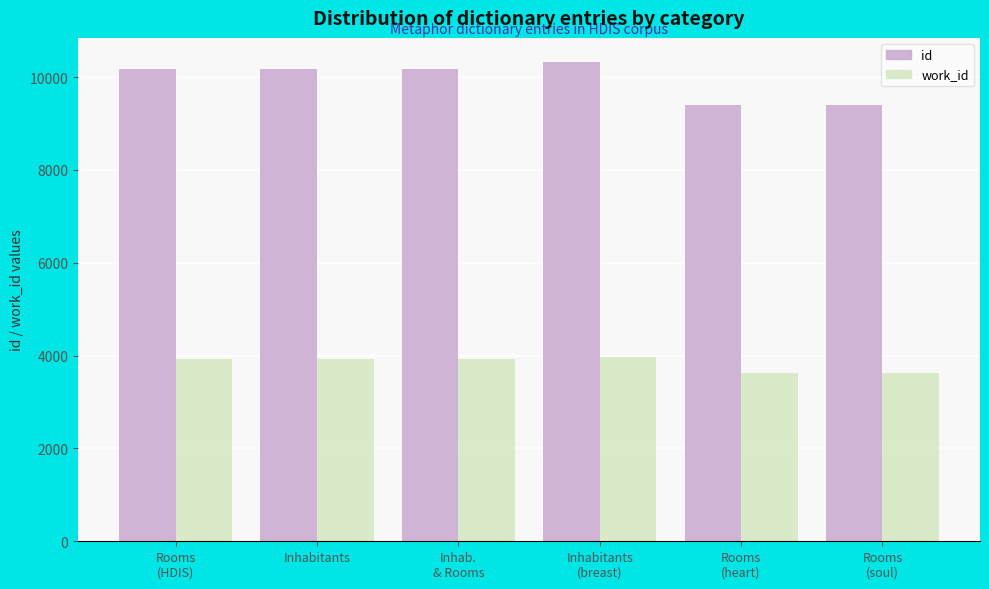

How many groups of bars are there?

6